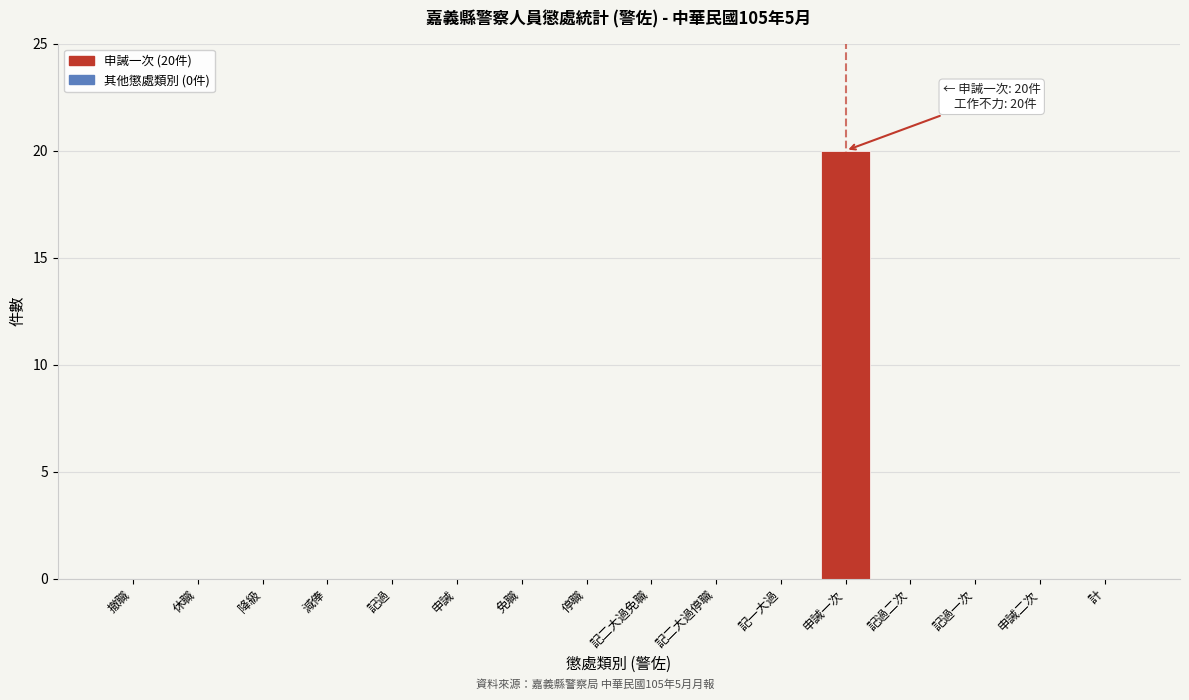

Reading left to right, list all the values displayed in this chart.

撤職=0	休職=0	降級=0	減俸=0	記過=0	申誡=0	免職=0	停職=0	記二大過免職=0	記二大過停職=0	記一大過=0	申誡一次=20	記過二次=0	記過一次=0	申誡二次=0	計=0